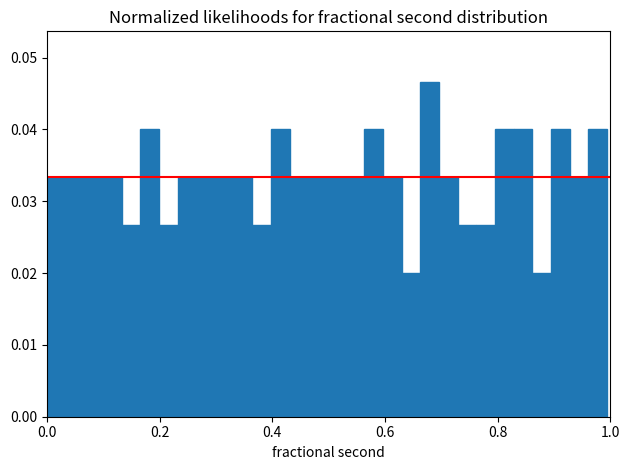

Around what value on the x-axis is the tallest bar? Give the approximate position of its centre, as read against the axis.

0.68